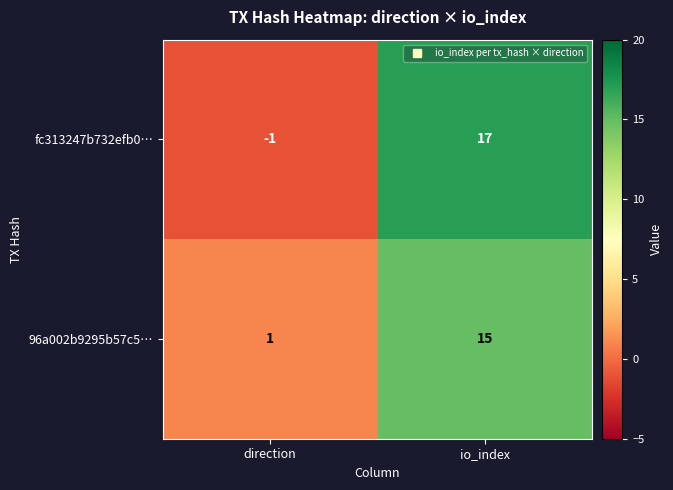

True or false: 96a002b9295b57c5… has a value of 1 at direction.

True